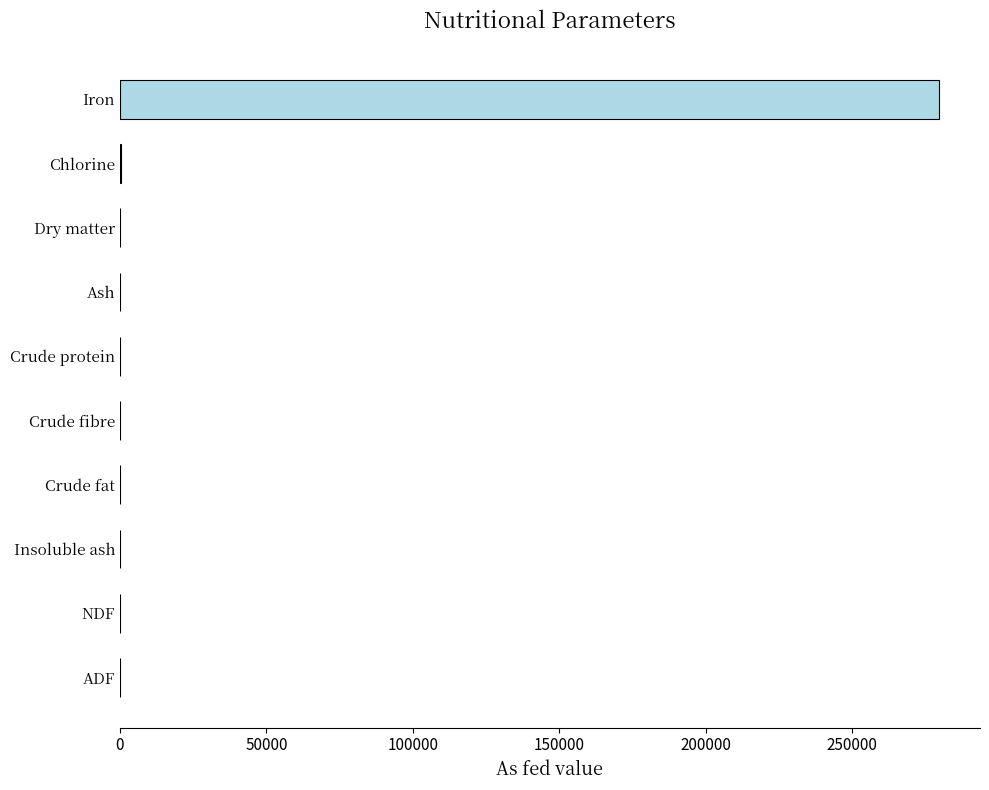

Count the number of data series in this chart.

1